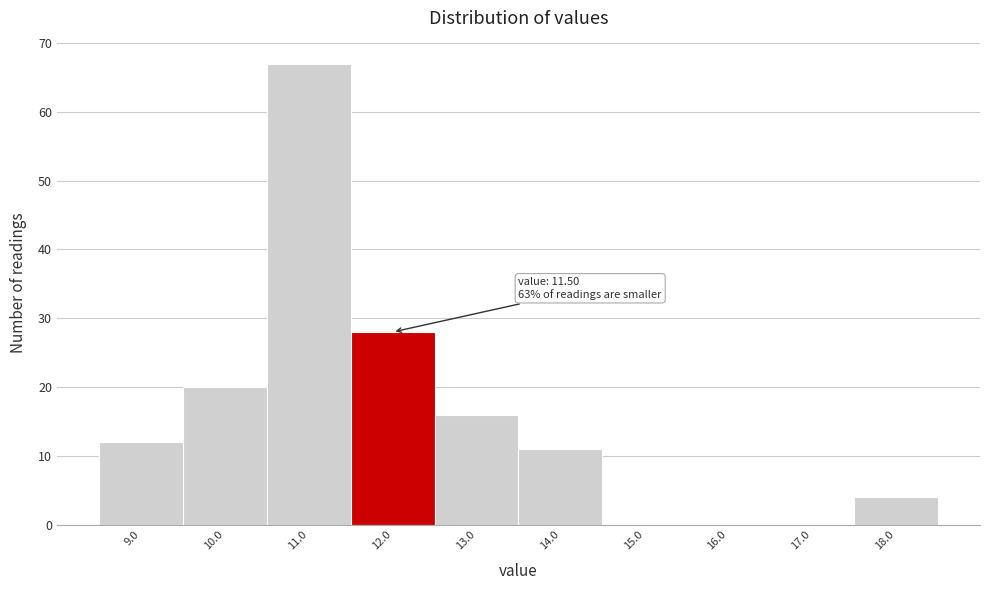

Over which range of the x-axis is the bar tallest?

10.5 to 11.5